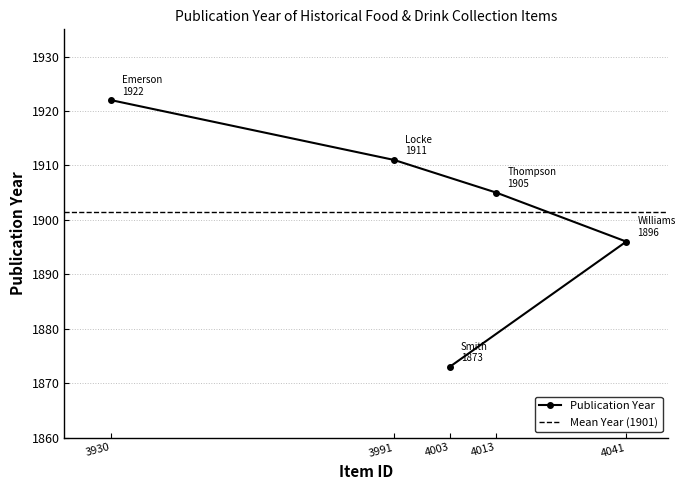

What is the greatest value displayed?

1922